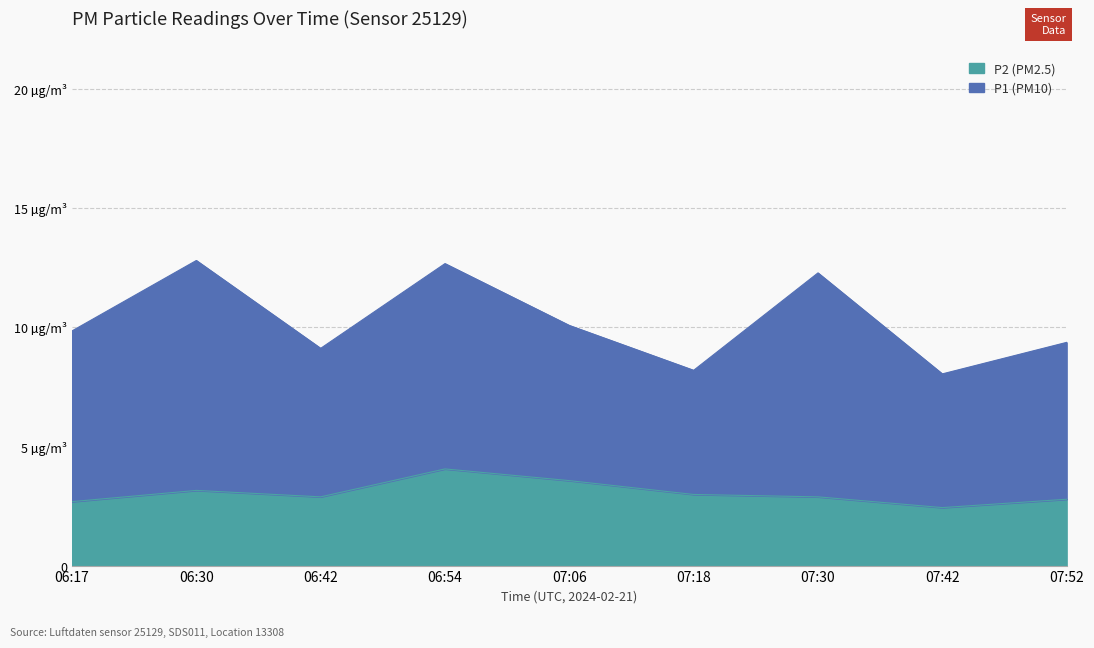

What is the difference between the maximum and second lowest values?

1.4